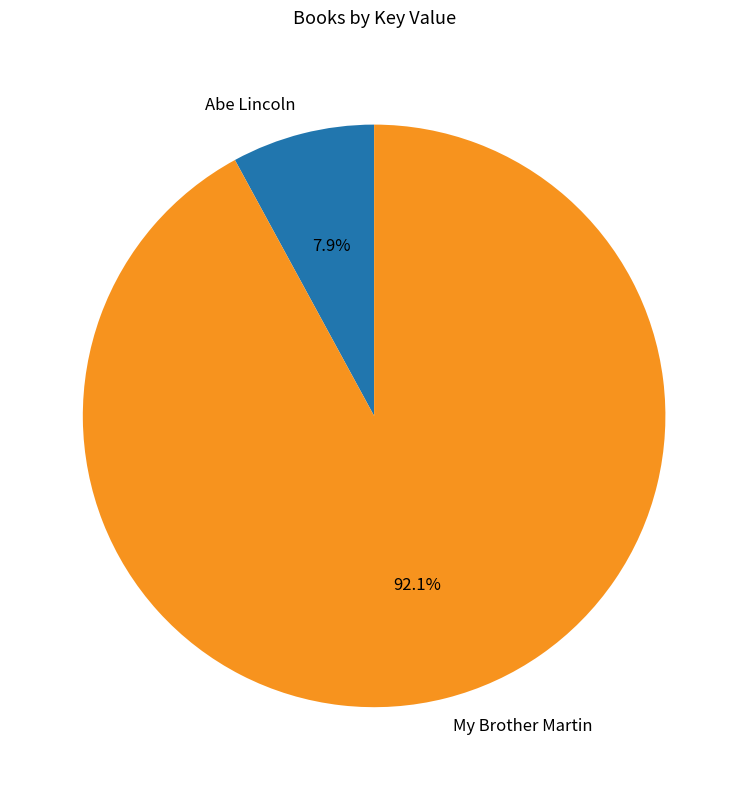

Count the number of slices in the pie.

2